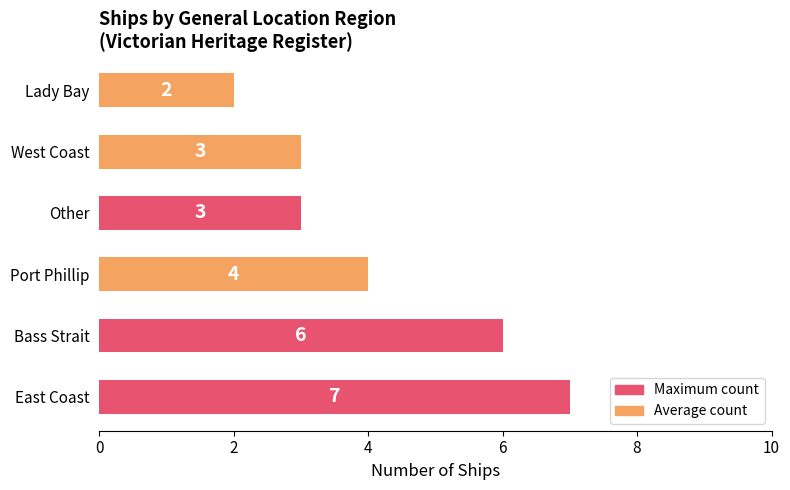

Where is the data nearest to the value 4?

Port Phillip